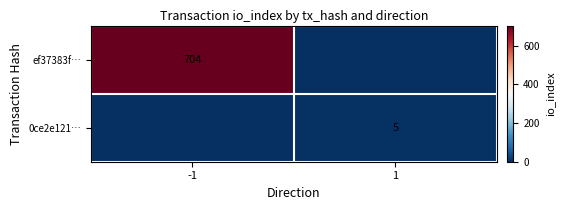

At which category is the sum across all series the highest?

-1